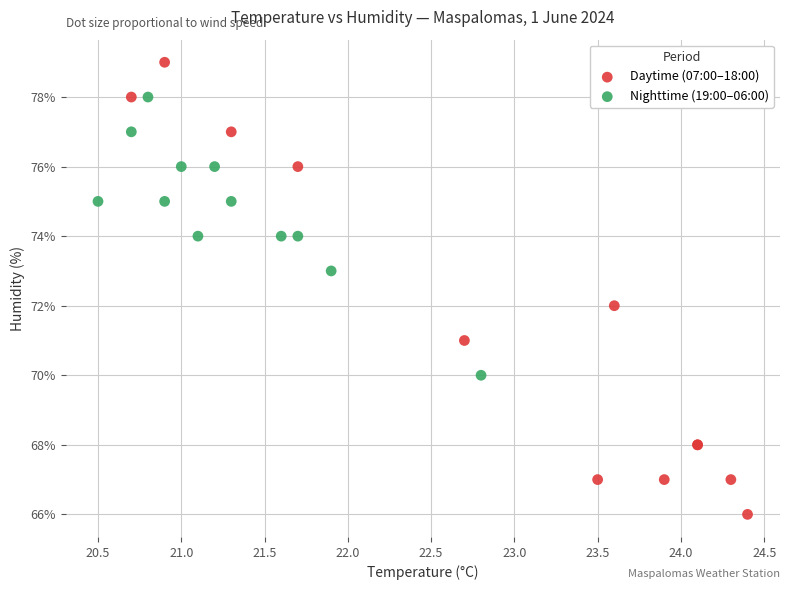

Which series has the largest Y range (max minus min)?

Daytime (07:00–18:00)